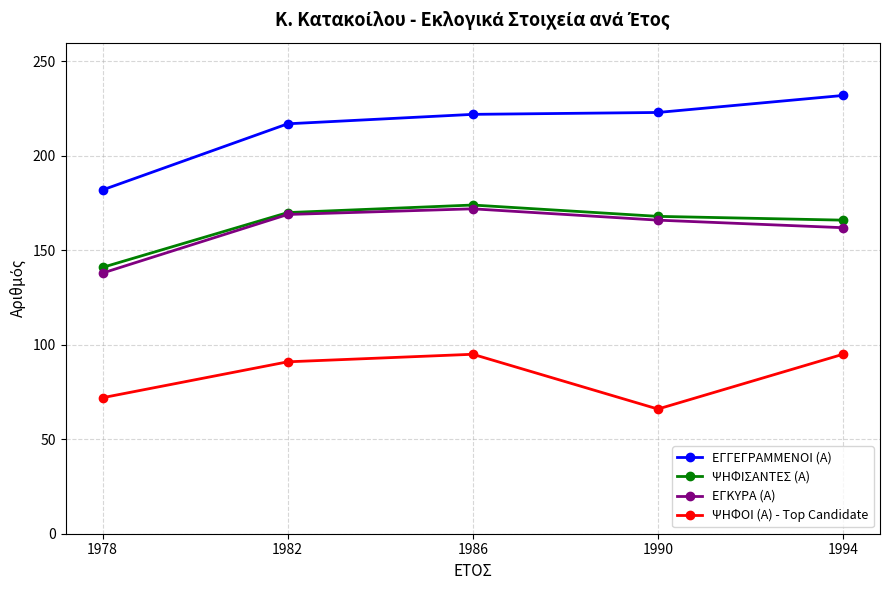

What is the value of the ΕΓΚΥΡΑ (Α) point at the 5th from the left?

162